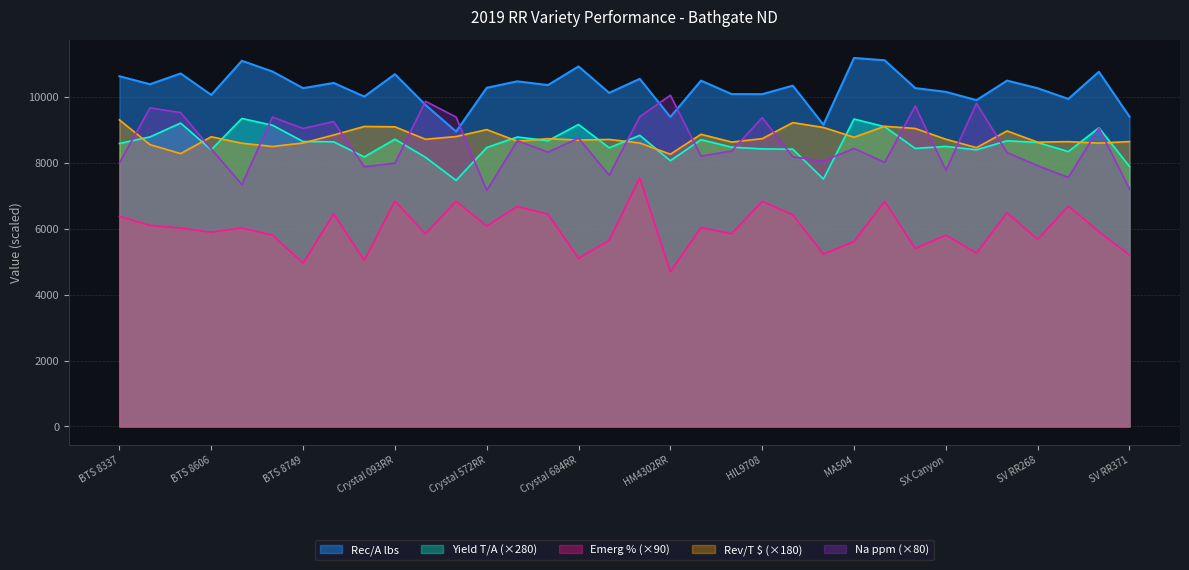

How many values in the Yield T/A series are below 8629?

17